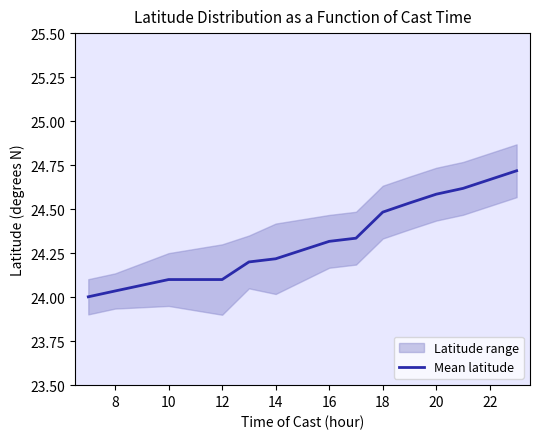

The Mean latitude series shows 14.3 at 8. True or false?

False